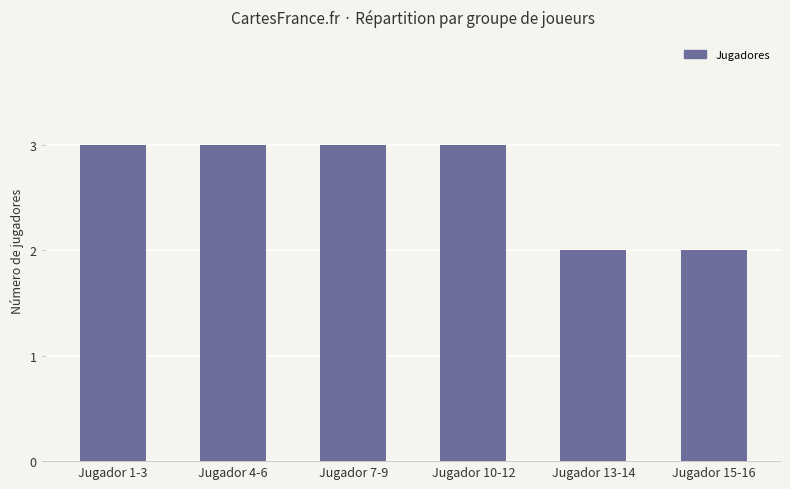

What is the maximum value shown in the chart?

3